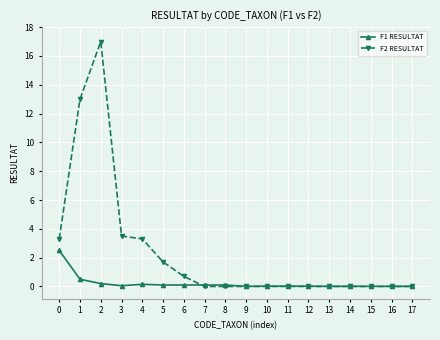

What is the difference between the maximum and minimum values in the F2 RESULTAT series?

17.0